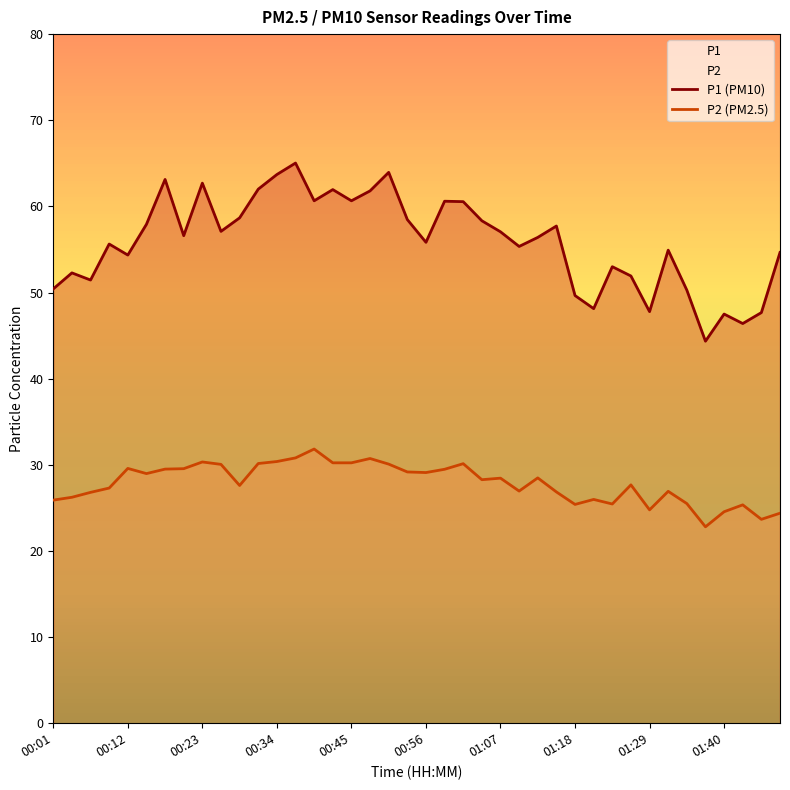

What is the difference between the maximum and minimum values in the P1 (PM10) series?

20.7